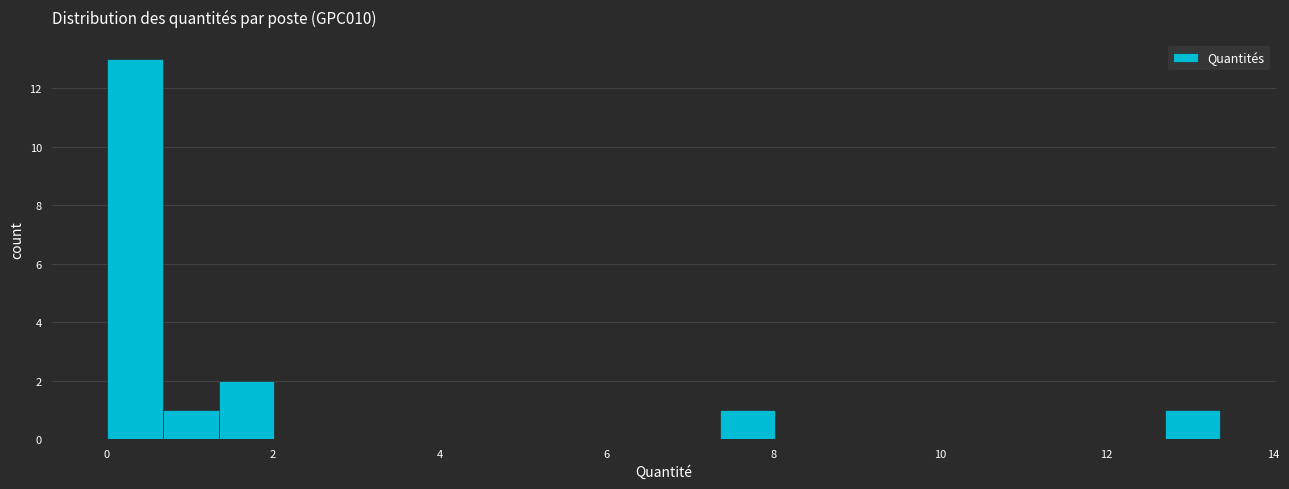

Around what value on the x-axis is the tallest bar? Give the approximate position of its centre, as read against the axis.

0.4